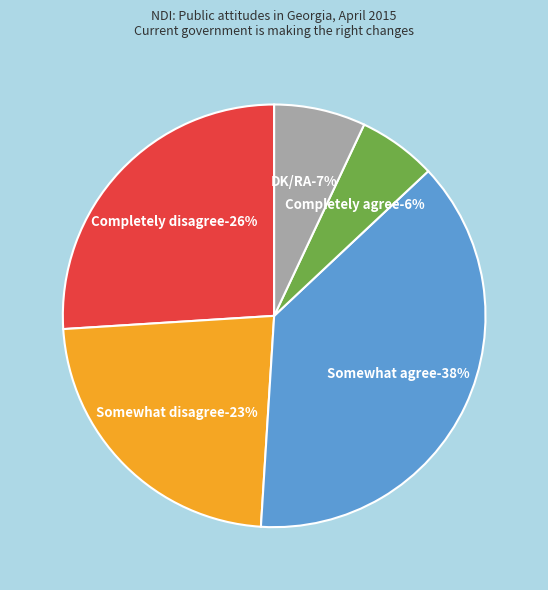

How many segments does this pie chart have?

5